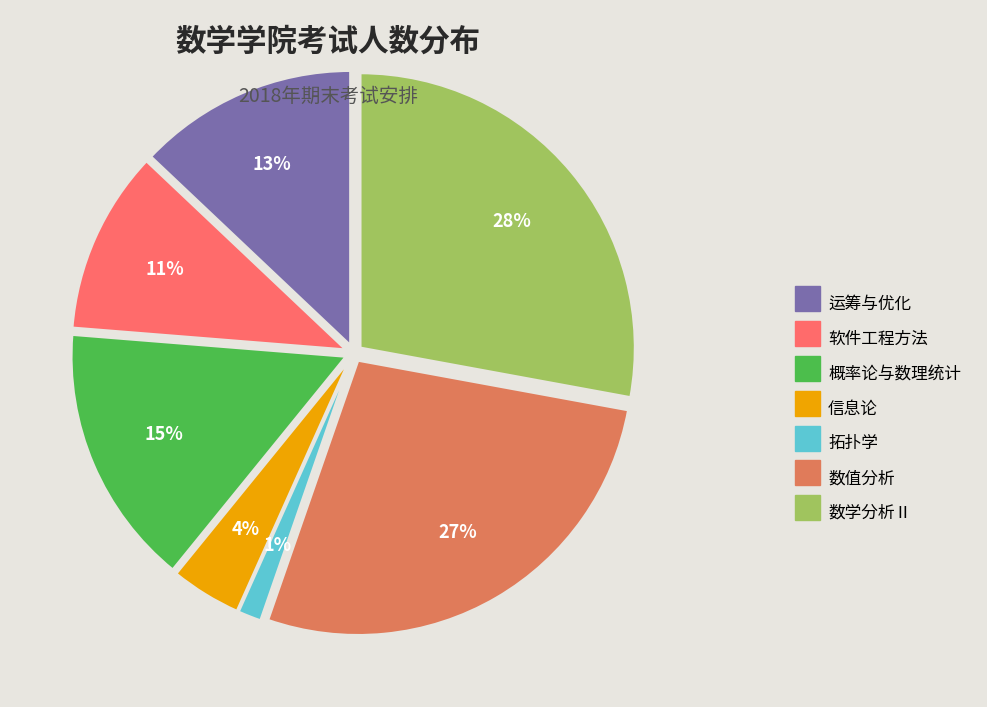

Between 软件工程方法 and 概率论与数理统计, which is larger?

概率论与数理统计